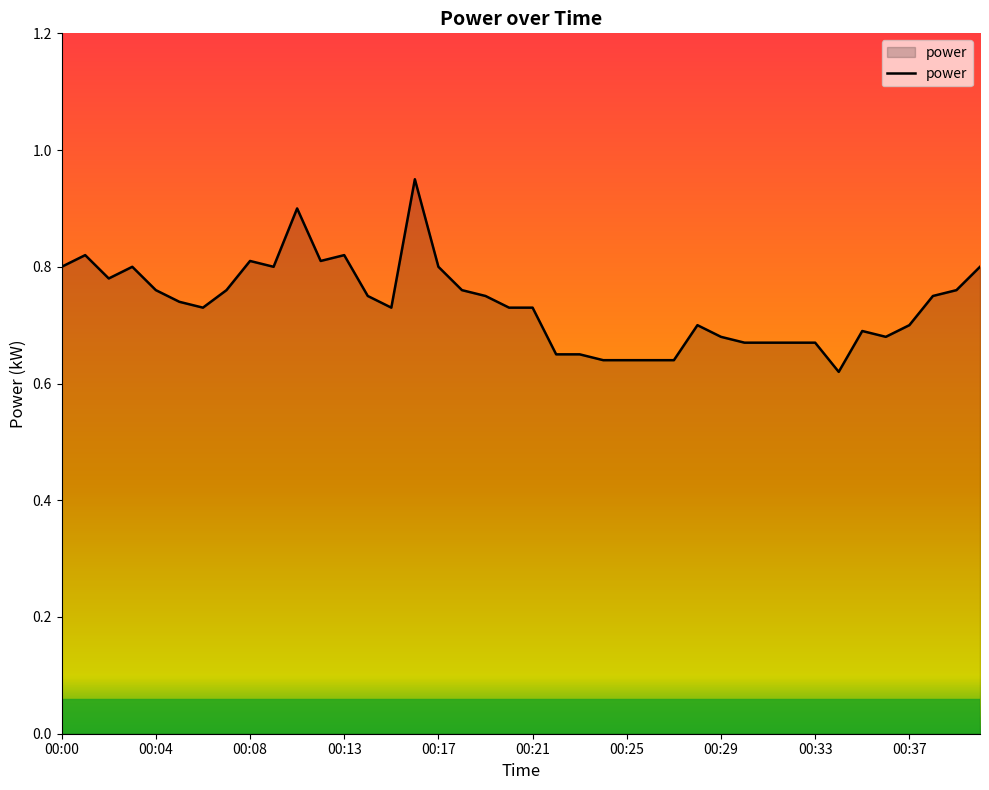

Where is the data nearest to the value 0?

00:34